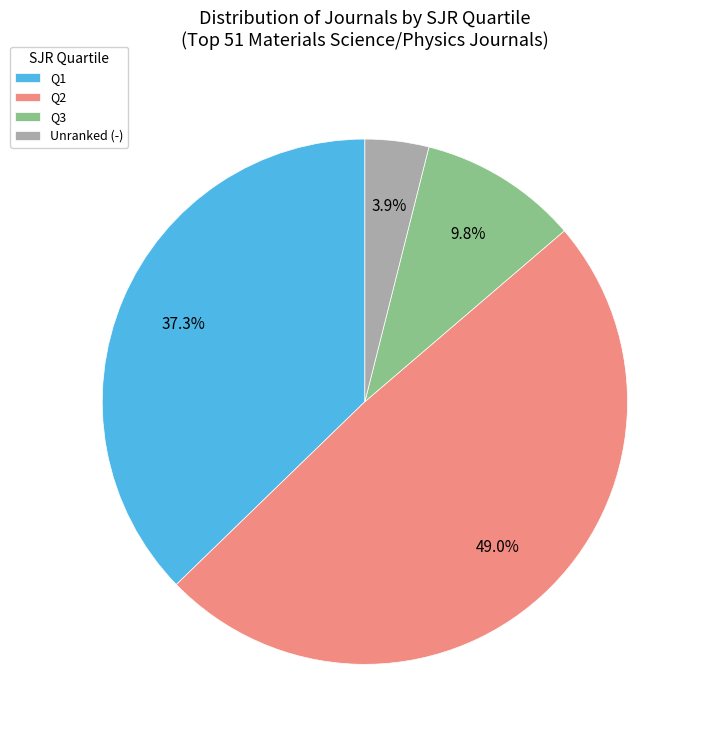

How much of the chart is everything except Q2?

51.0%